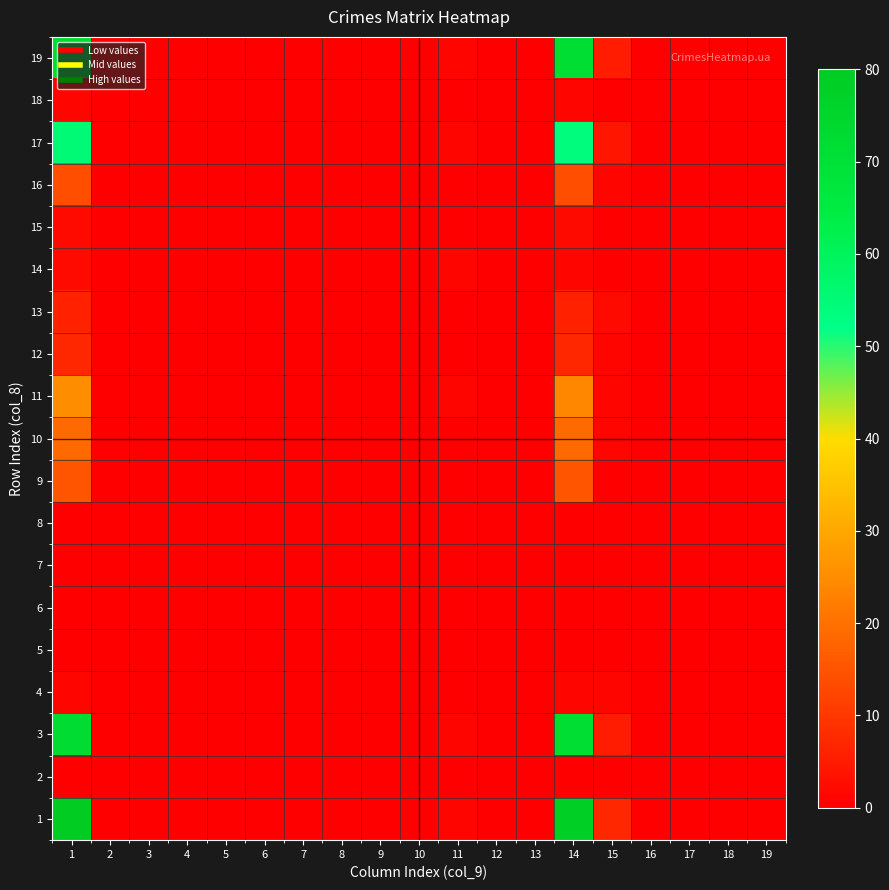

Which label corresponds to the smallest value in the chart?

2